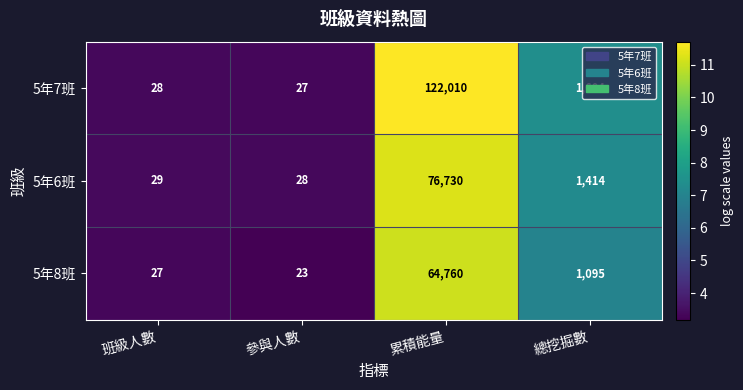

List the series in order of their overall mean, highest first.

5年7班, 5年6班, 5年8班